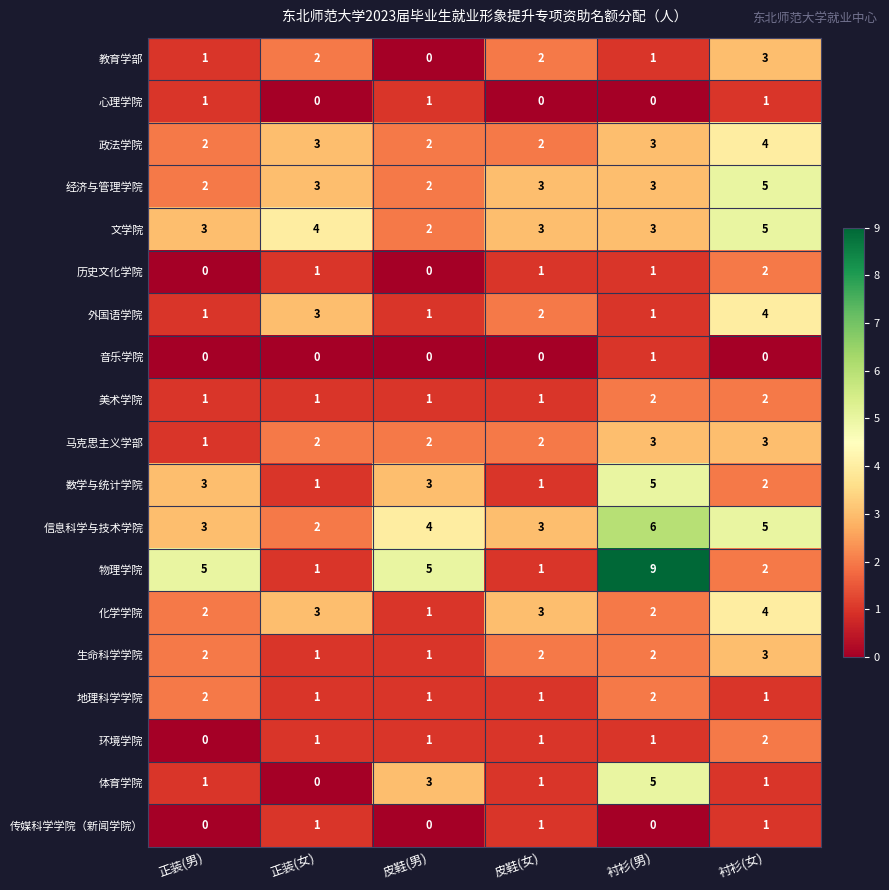

What is the greatest value displayed?

9